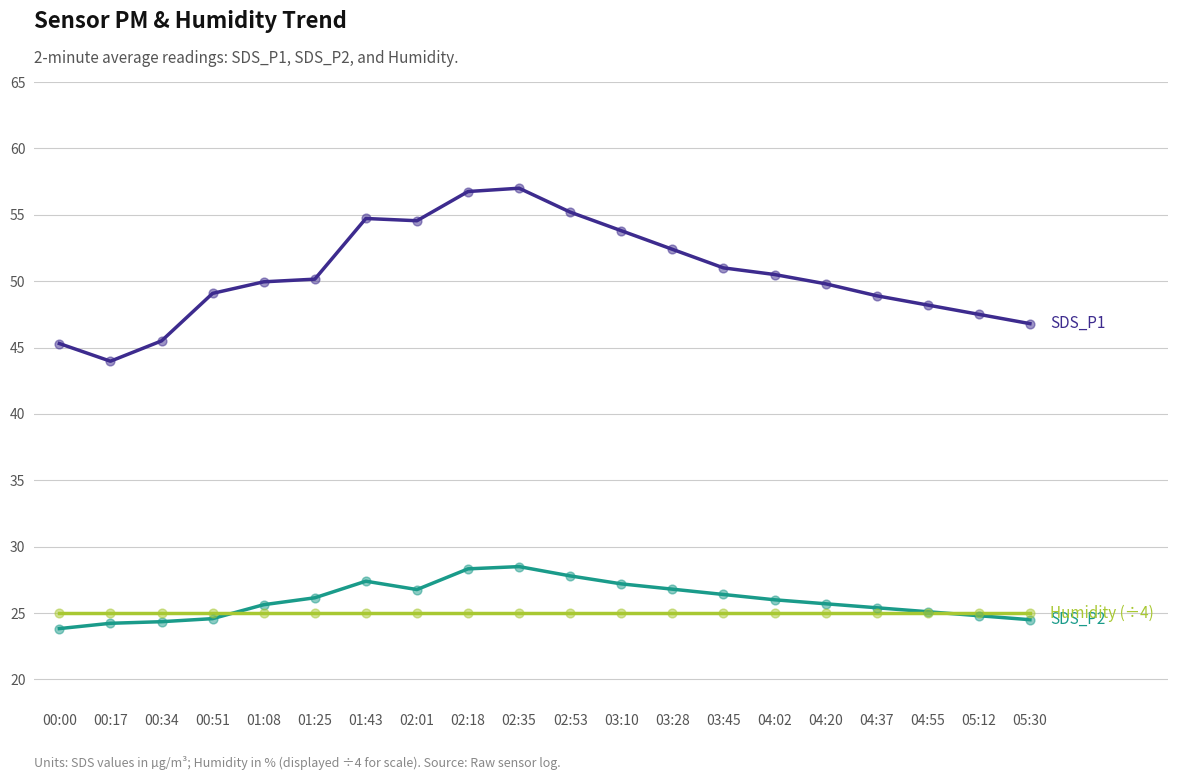

What is the difference between the highest and lowest values at 00:17?

19.7